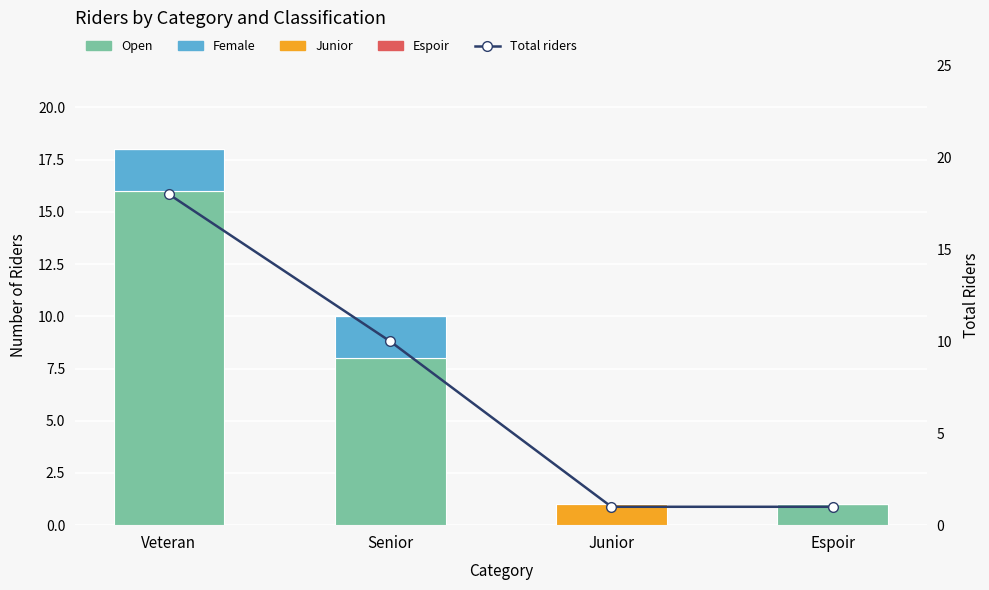

What is the spread (max minus min) of values at Senior?

10